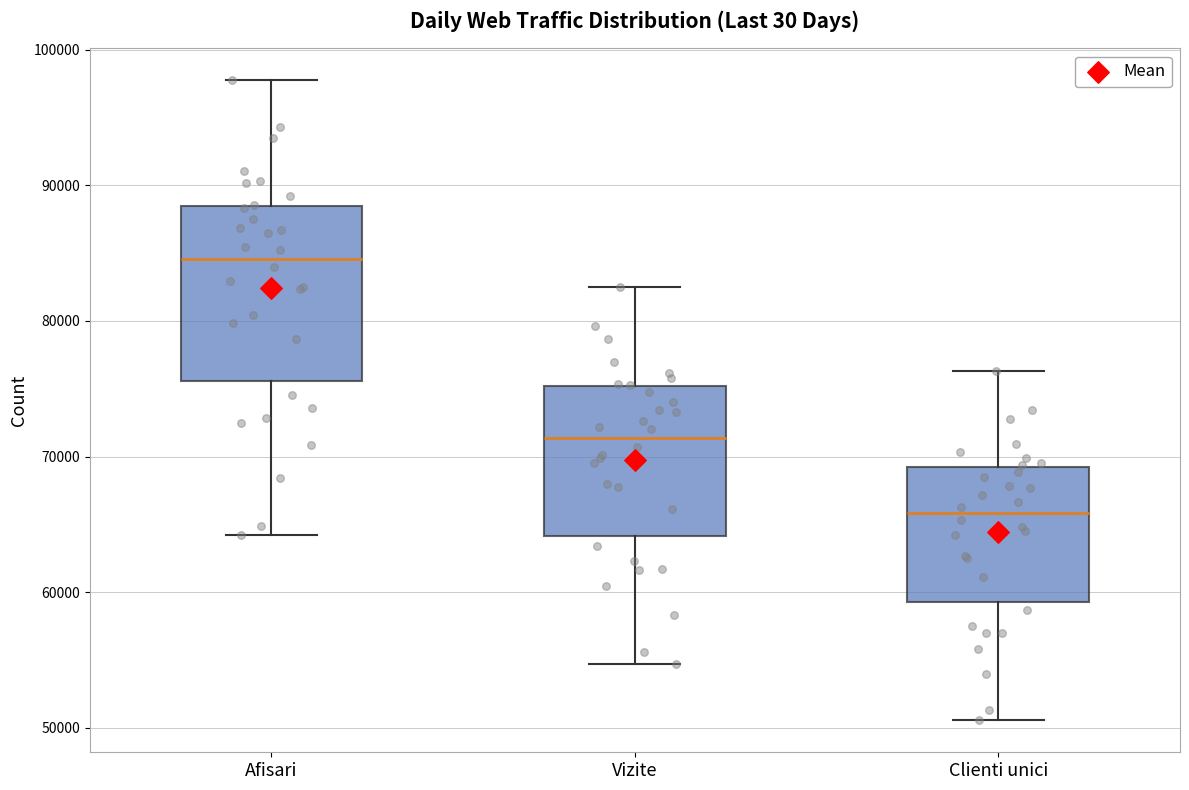

Reading left to right, read every box against the y-axis: the position of its median line, the range the box covers, and the ends of its whiskers. The values are not printed on the chart, so give them approximately, as read against the axis.

Afisari: median 85000, box 76000 to 88000, whiskers 64000 to 98000
Vizite: median 71000, box 64000 to 75000, whiskers 55000 to 82000
Clienti unici: median 66000, box 59000 to 69000, whiskers 51000 to 76000